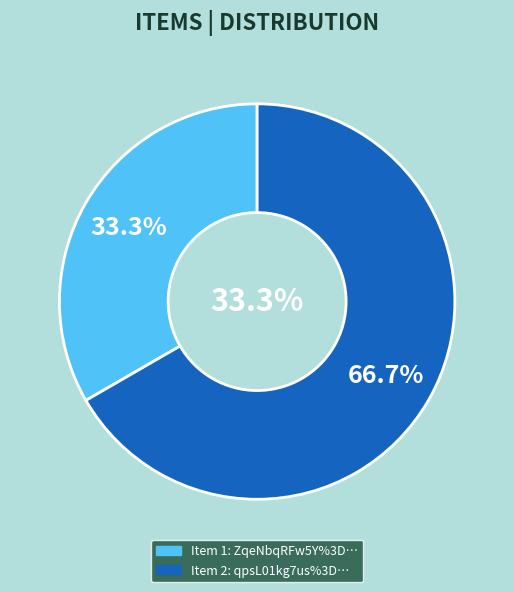

Is the sum of ZqeNbqRFw5Y%3D and qpsL01kg7us%3D greater than half?

Yes